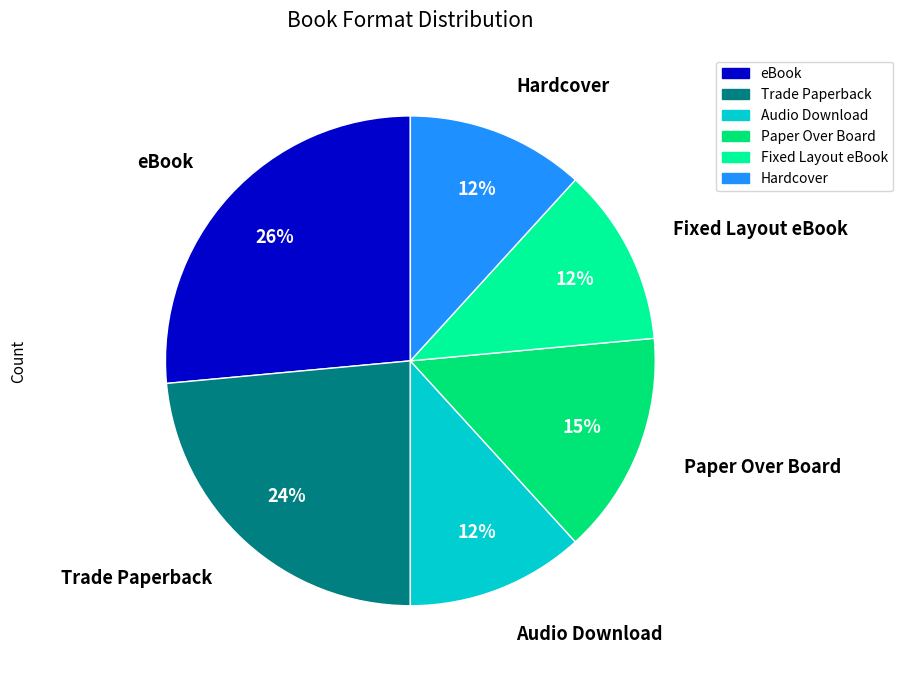

How many segments does this pie chart have?

6